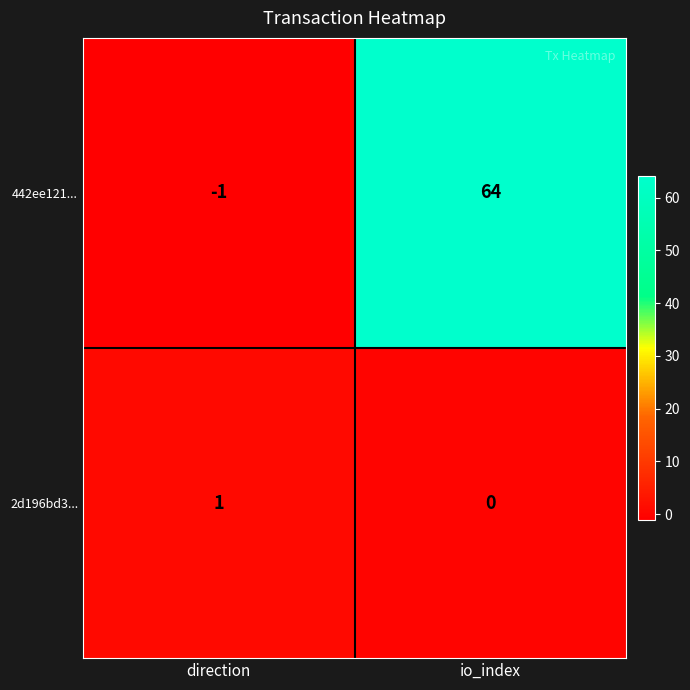

Reading left to right, transcribe all the data shown in this chart.

442ee121...: -1	64
2d196bd3...: 1	0